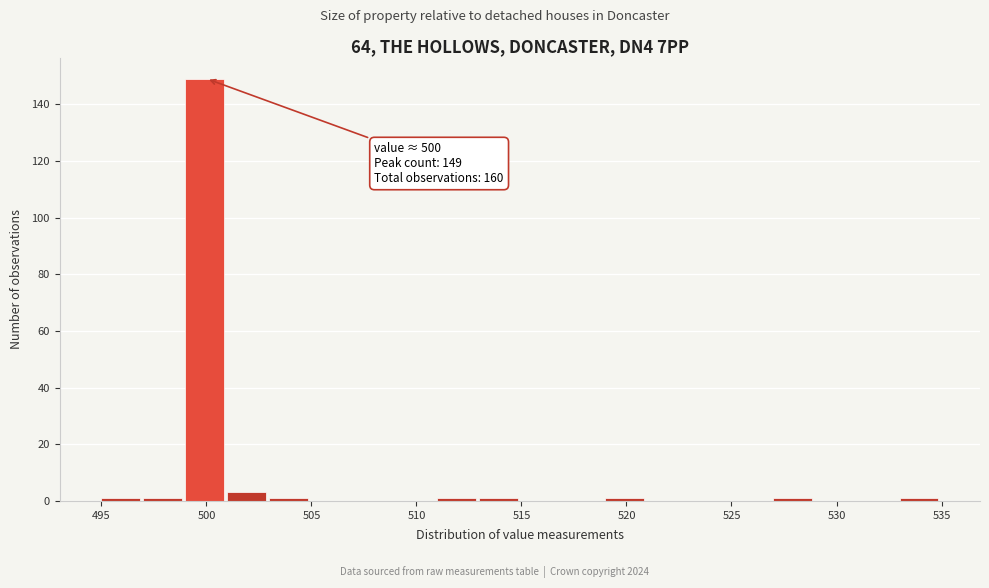

Which range on the x-axis has the tallest bar?

499 to 501